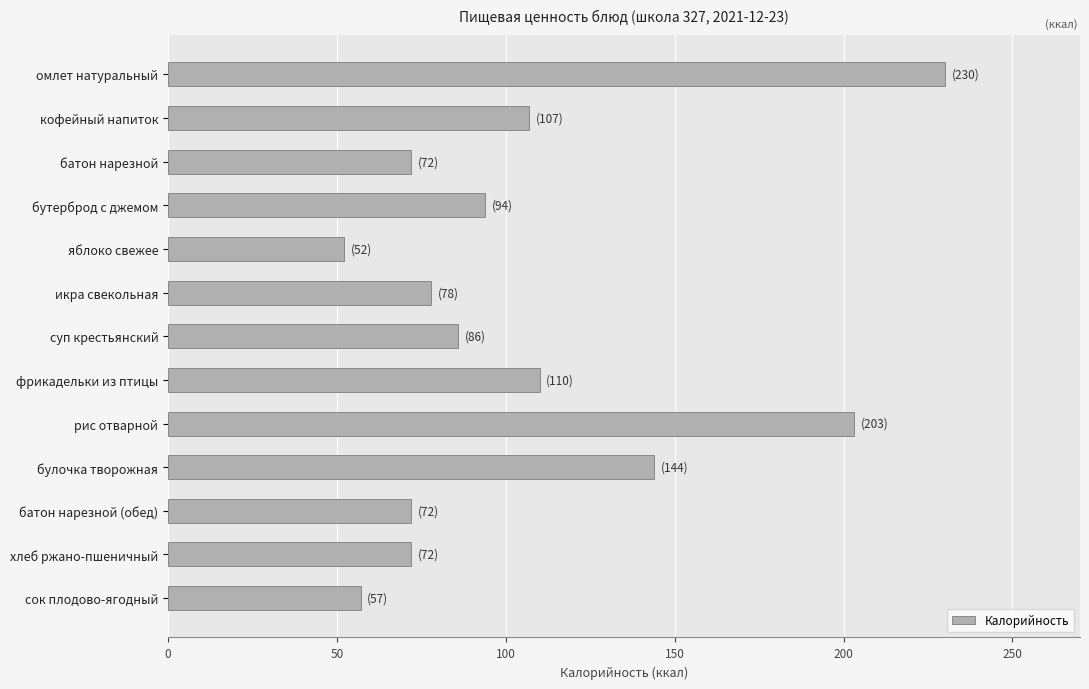

Which label corresponds to the smallest value in the chart?

яблоко свежее